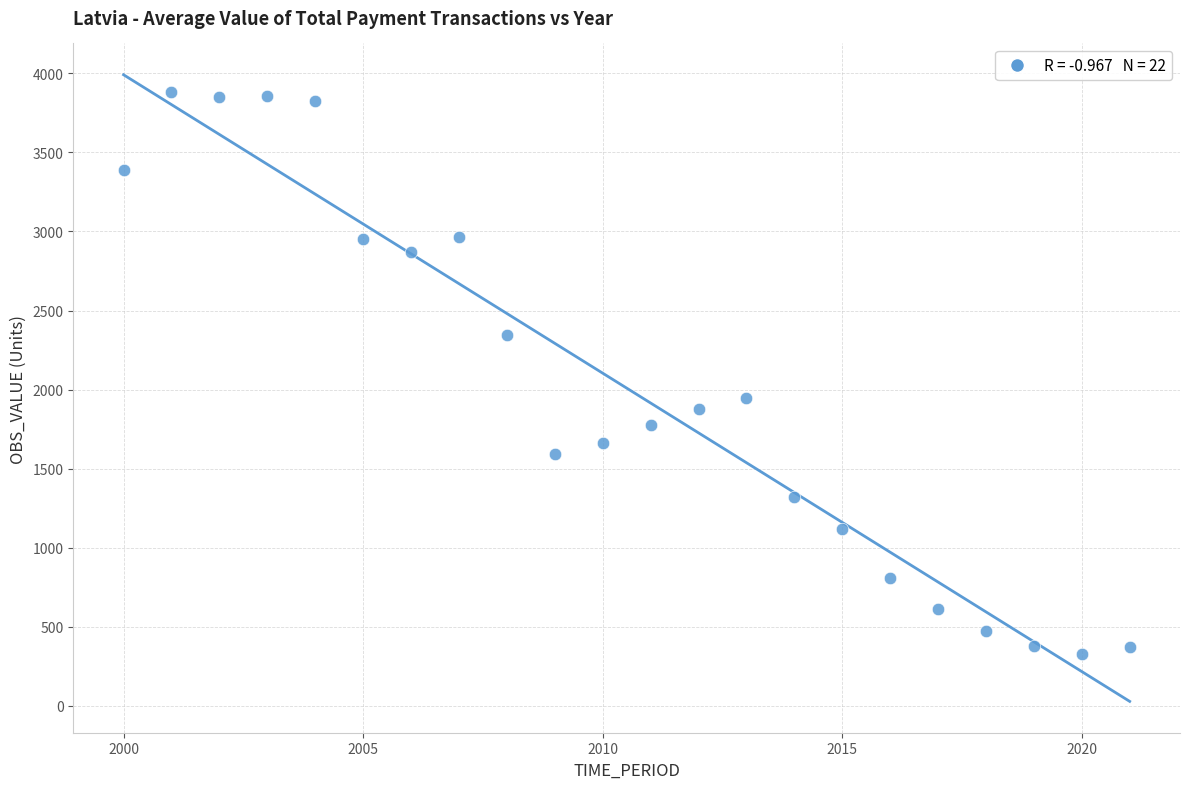

What is the range of Y values (max minus min)?

3558.0